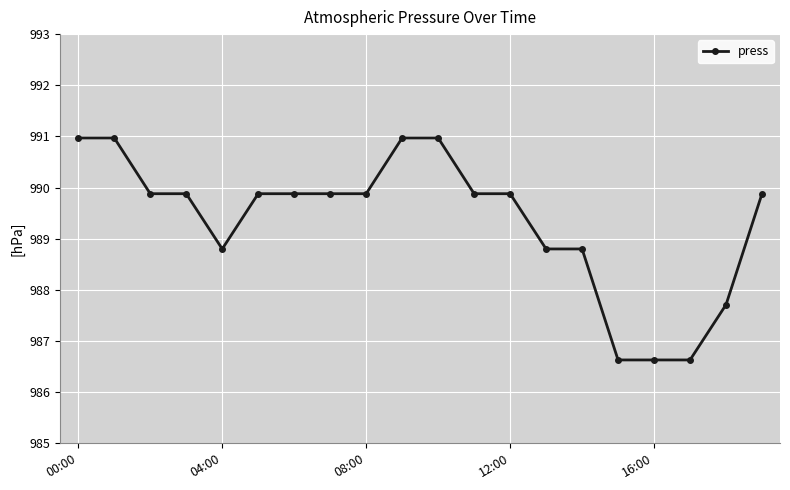

What is the maximum value shown in the chart?

991.0